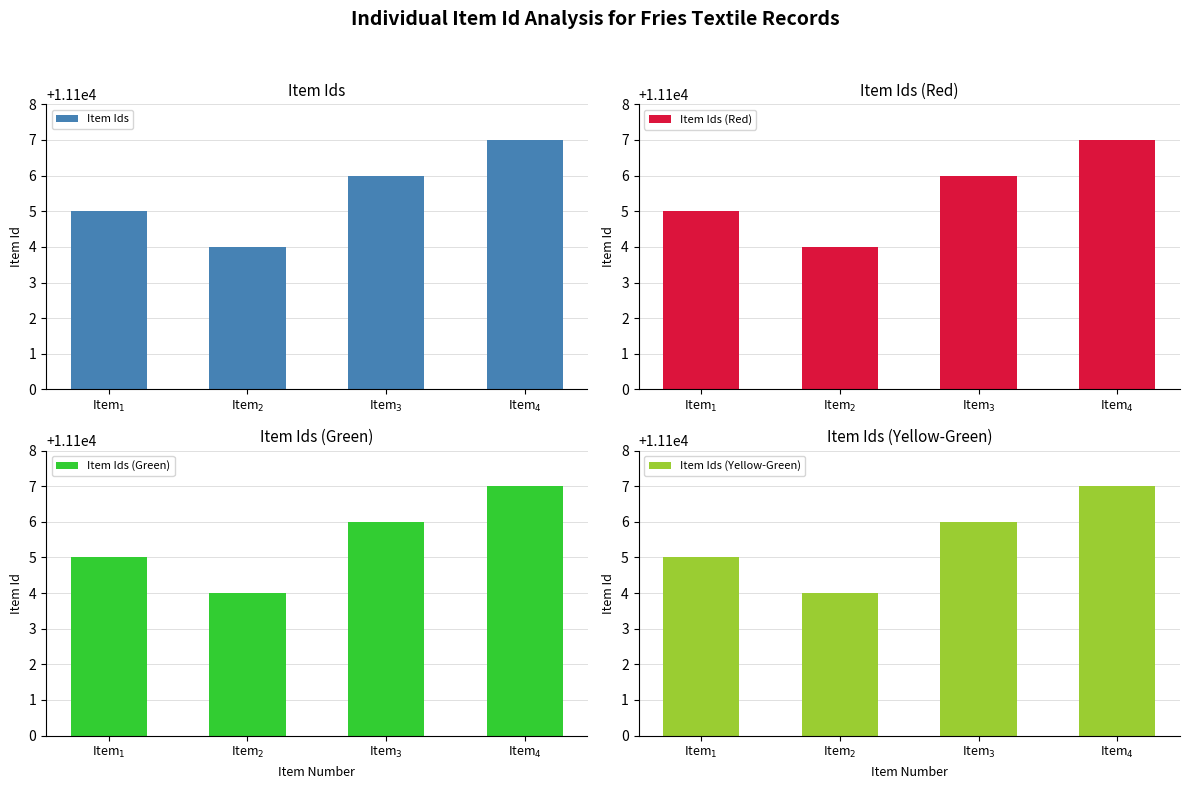

Are the bars horizontal?

No